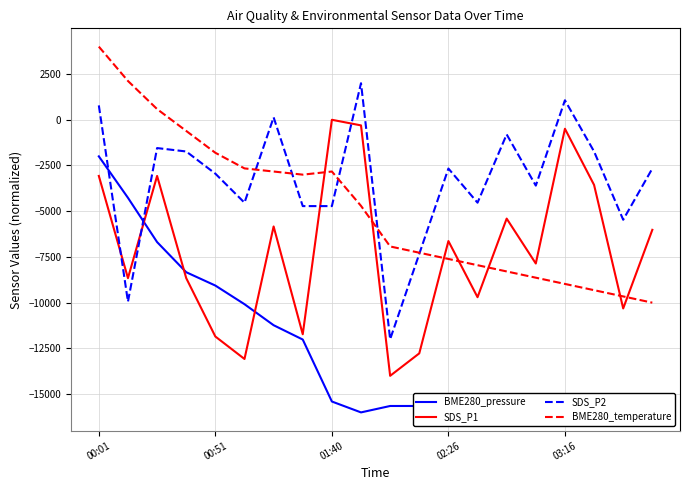

Which series has the largest total across all categories?

SDS_P2